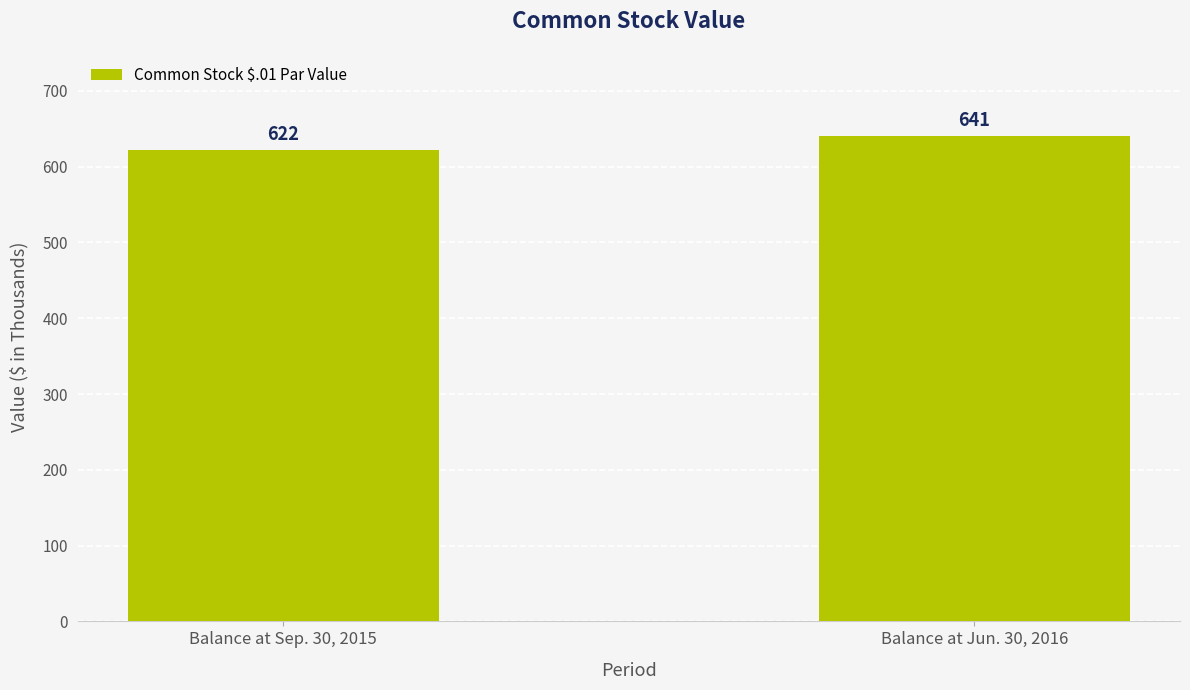

Count the values in the range 622 to 641.

2